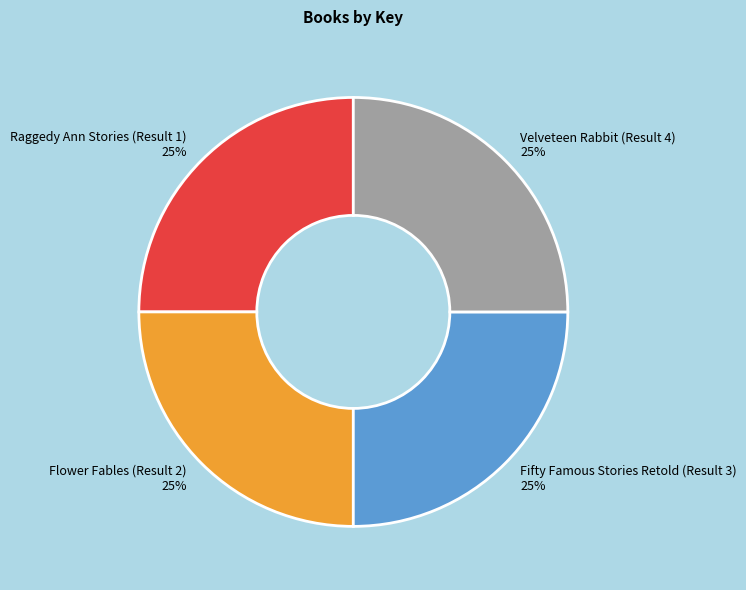

What is the ratio of the value at Flower Fables (Result 2) 25% to the value at Velveteen Rabbit (Result 4) 25%?

1.0